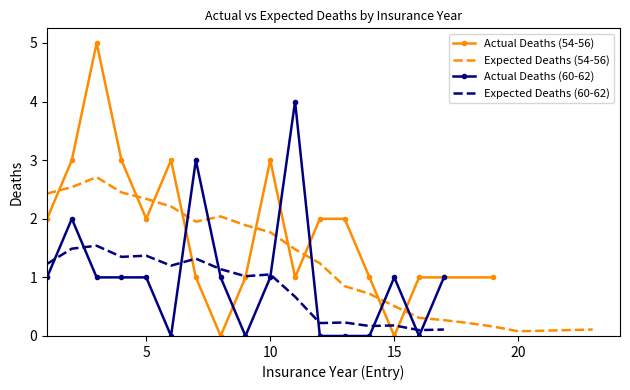

At which label does Expected Deaths (60-62) reach its peak?

3